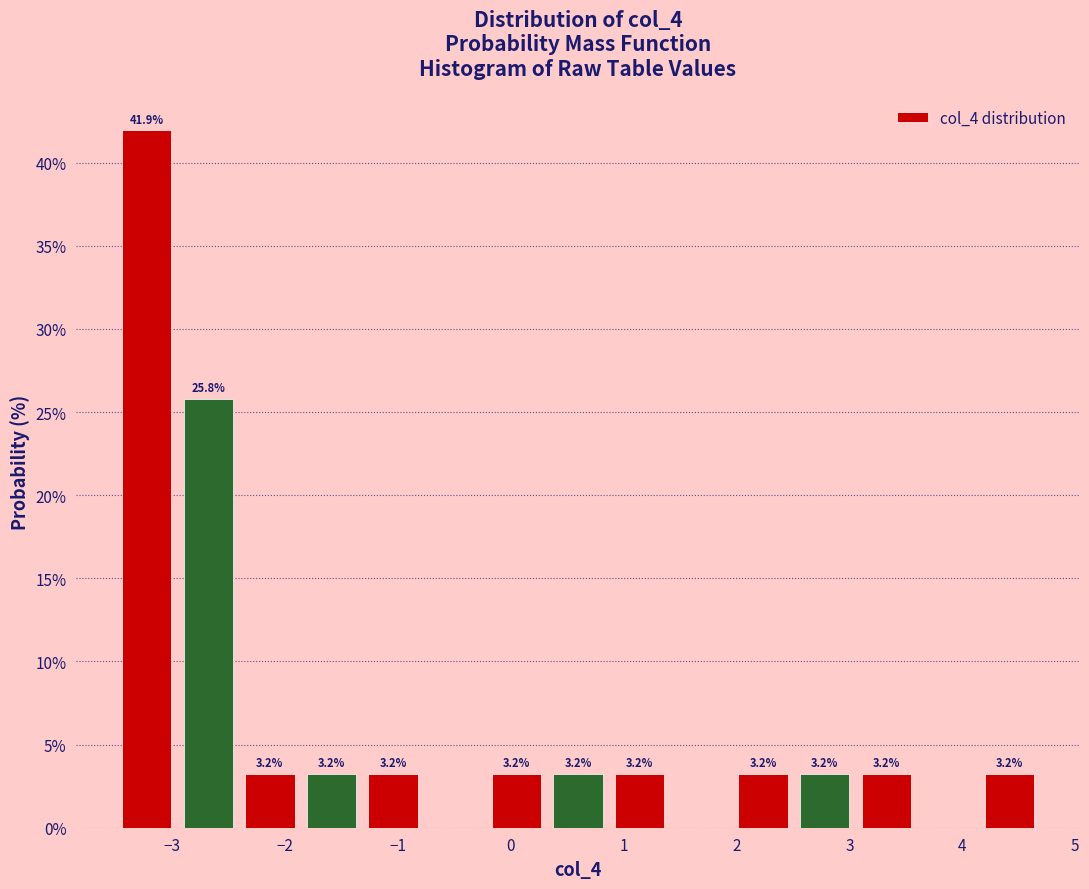

Which range on the x-axis has the tallest bar?

-3.5 to -3.0